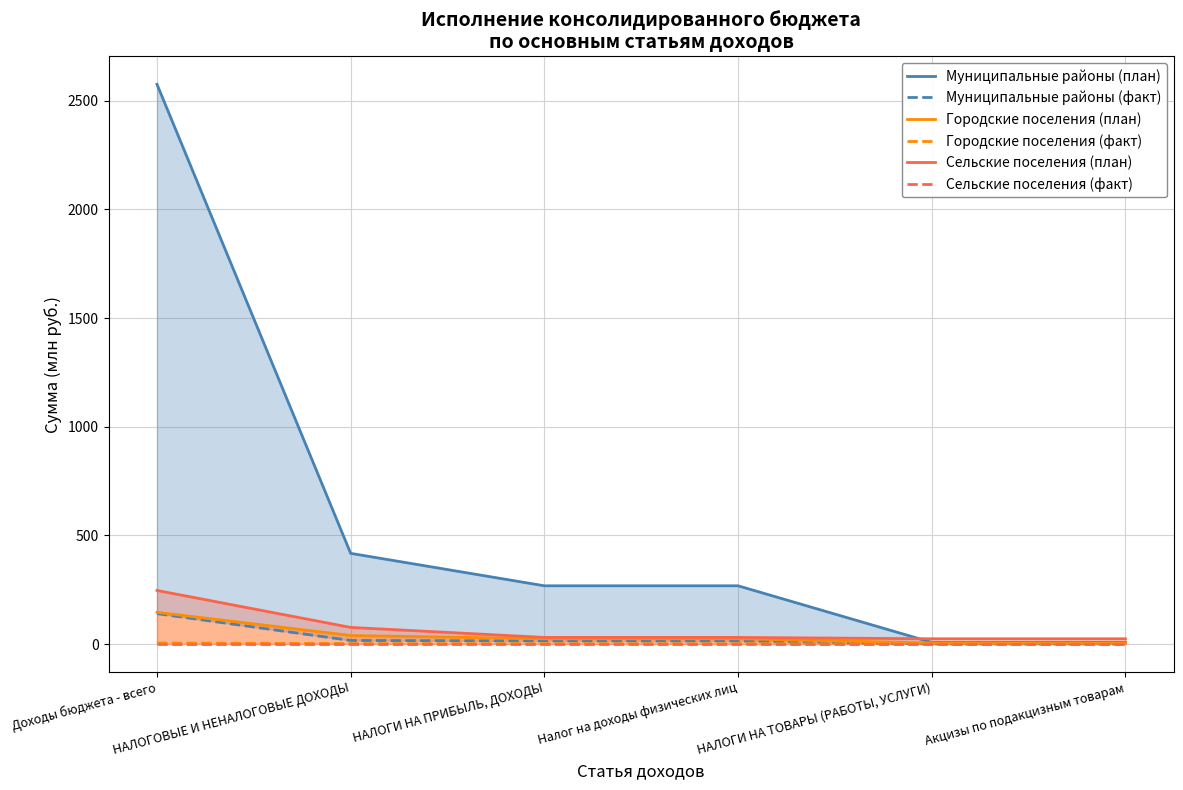

Reading left to right, transcribe all the data shown in this chart.

Муниципальные районы (план): 2575.8	417.4	268.1	268.1	7.8	7.8
Муниципальные районы (факт): 140.0	16.5	14.4	14.4	0.7	0.7
Городские поселения (план): 146.1	39.4	24.5	24.5	5.1	5.1
Городские поселения (факт): 4.9	2.4	1.7	1.7	0.5	0.4
Сельские поселения (план): 246.7	76.6	30.6	30.6	24.4	24.4
Сельские поселения (факт): 0.0	0.0	0.0	0.0	0.0	0.0